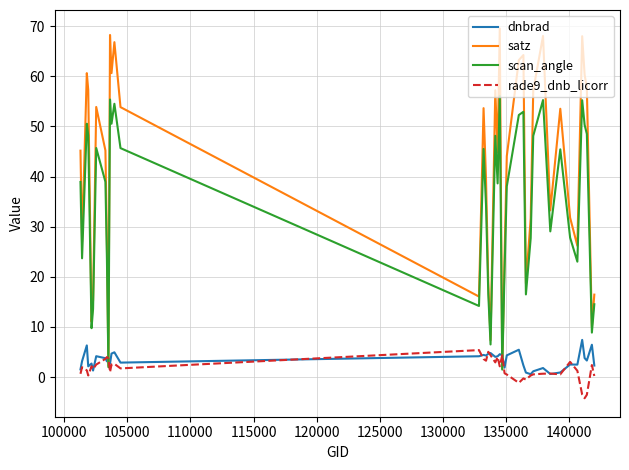

What are all the series names shown in the legend?

dnbrad, satz, scan_angle, rade9_dnb_licorr